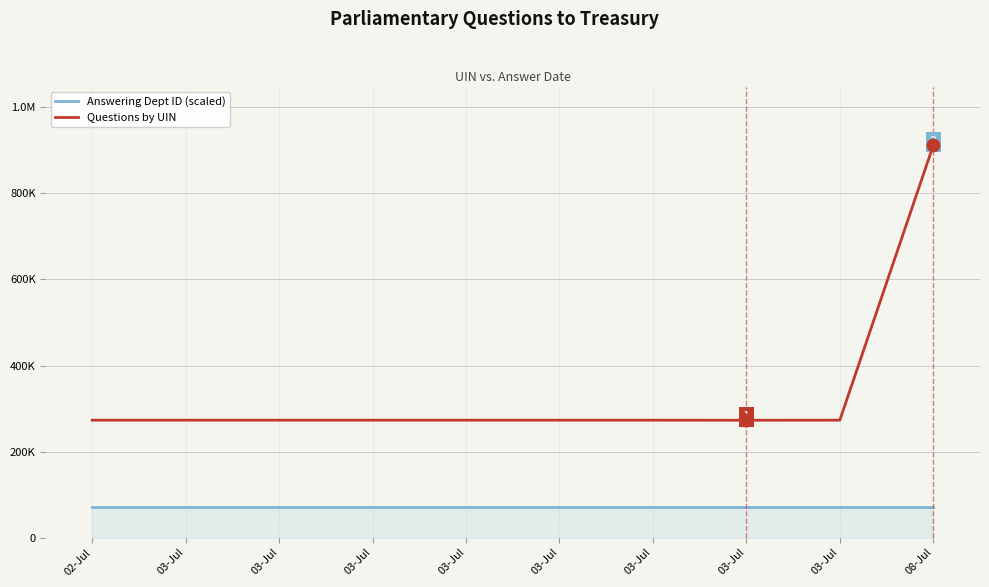

What are all the series names shown in the legend?

Answering Dept ID (scaled), Questions by UIN